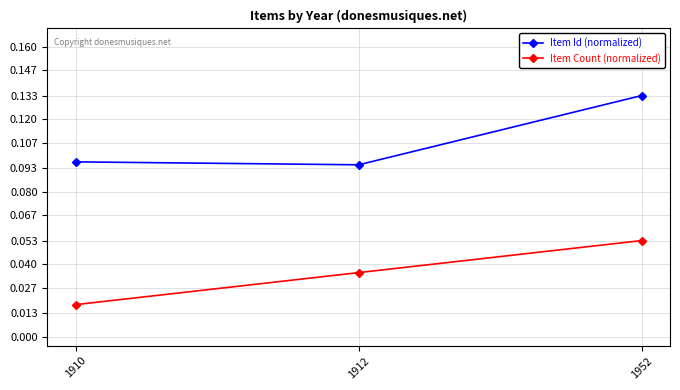

Rank the series by their maximum value, from lowest to highest.

Item Count (normalized), Item Id (normalized)